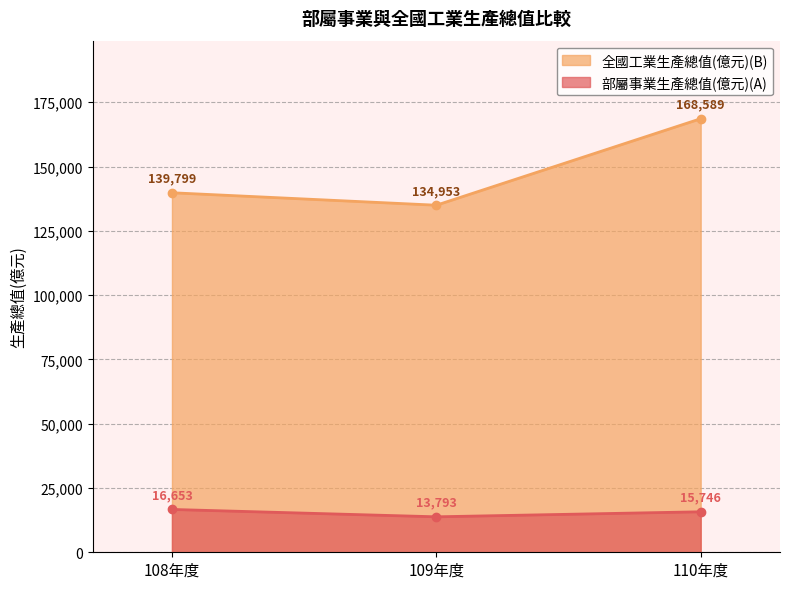

How many values in the 部屬事業生產總值(億元)(A) series are below 15746?

1